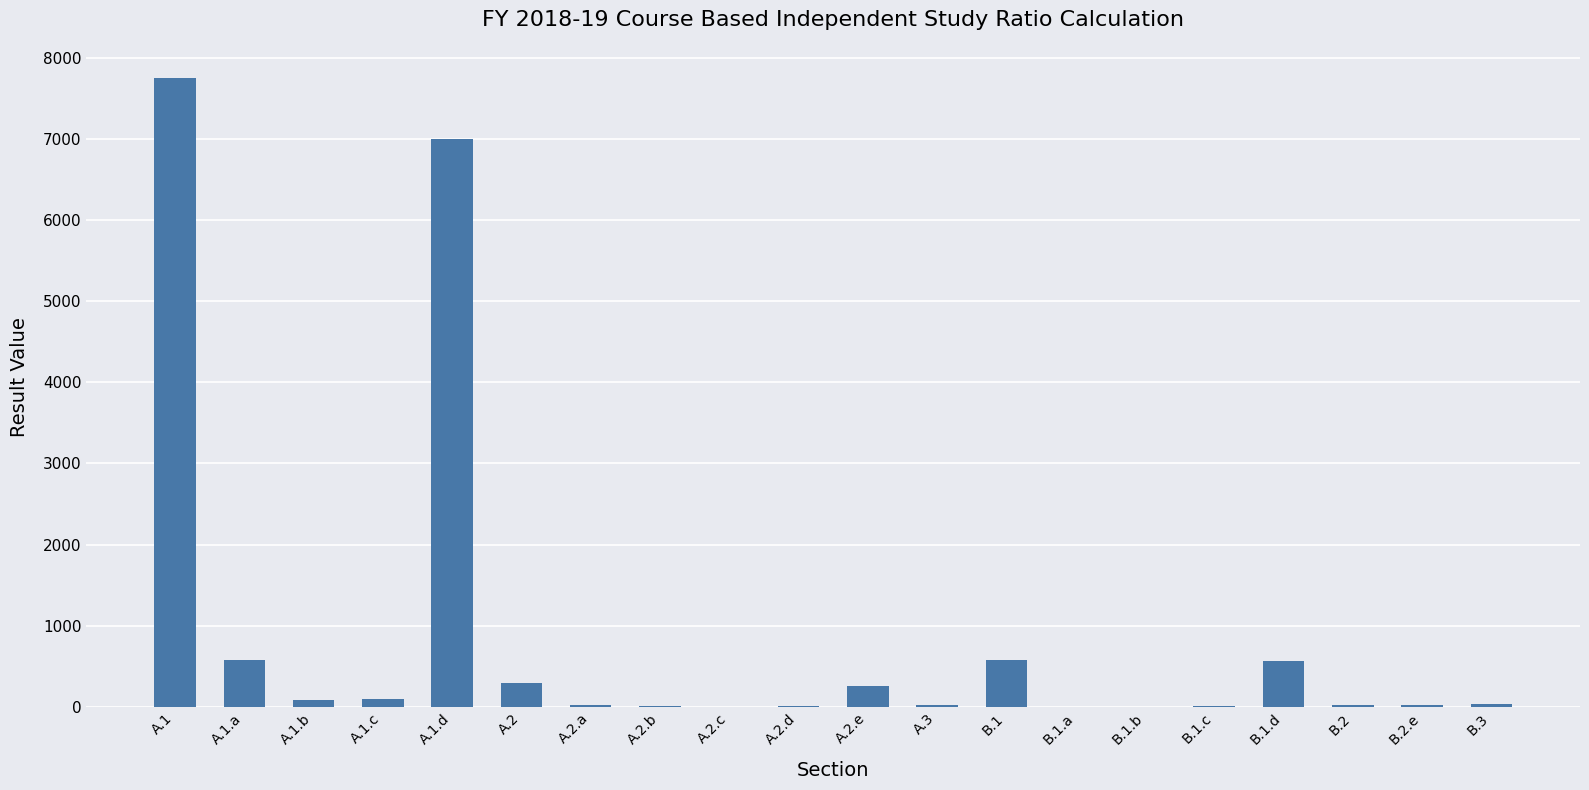

Between A.1.d and A.1, which is larger?

A.1